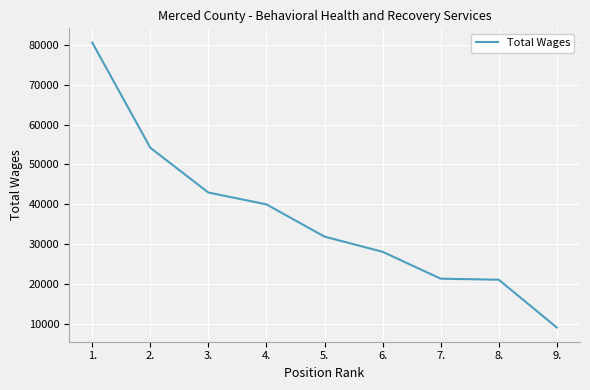

What position from the right is 1.?

9